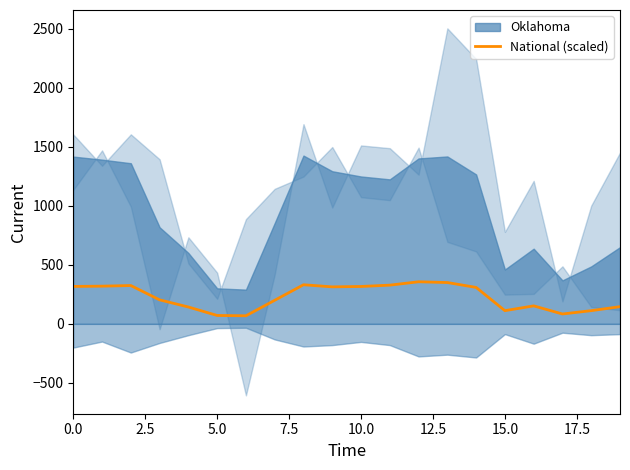

Reading left to right, what are all the values shown in this chart?

316.9	319.2	324.4	203.2	142.5	70.9	68.3	199.4	331.0	313.2	316.6	327.7	356.2	349.8	308.5	111.6	152.2	83.5	111.6	145.6